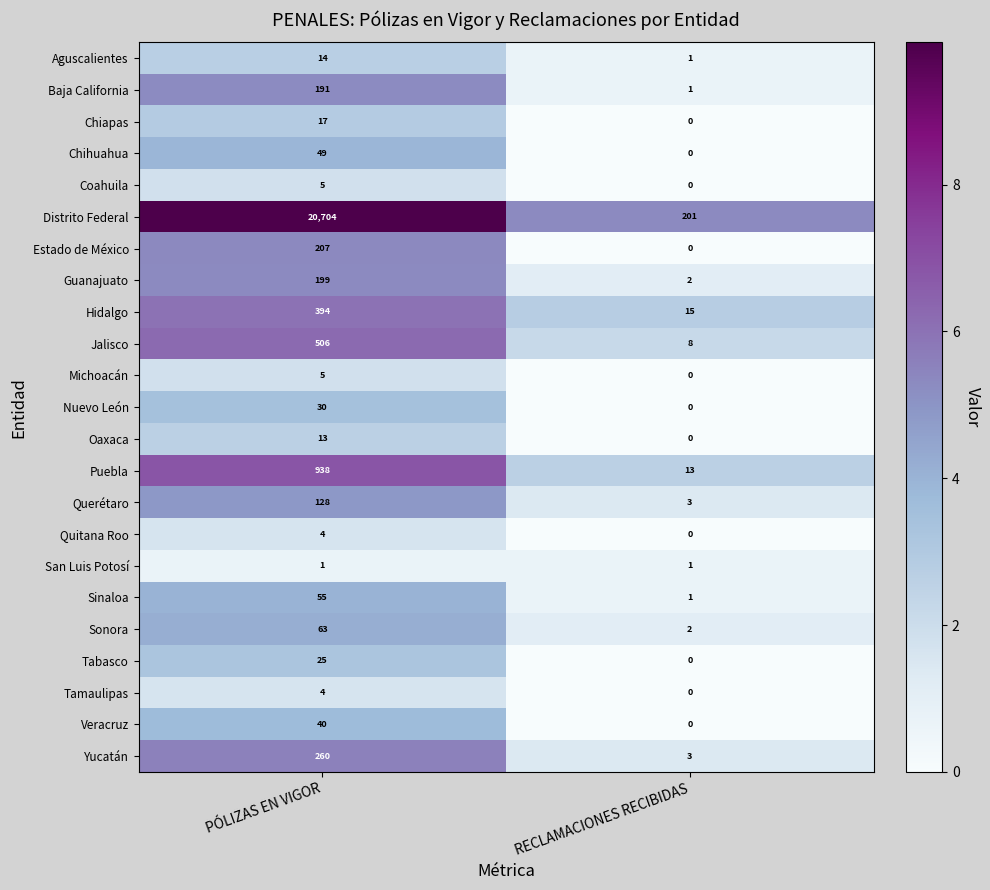

Which series has the largest range (max minus min)?

Distrito Federal